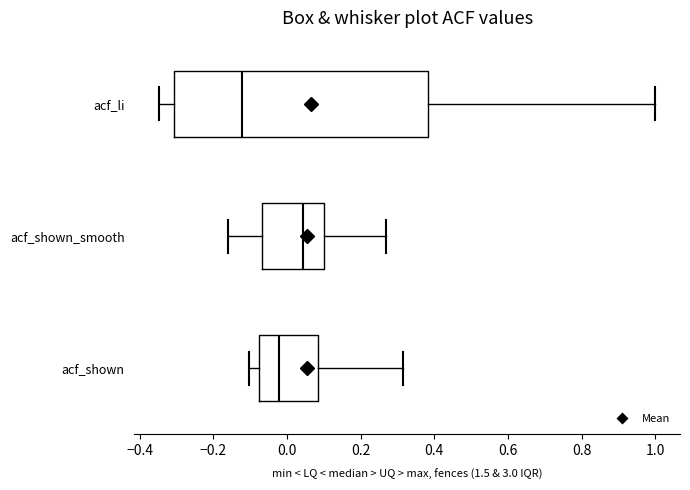

Which box has the furthest to the right median line?

acf_shown_smooth